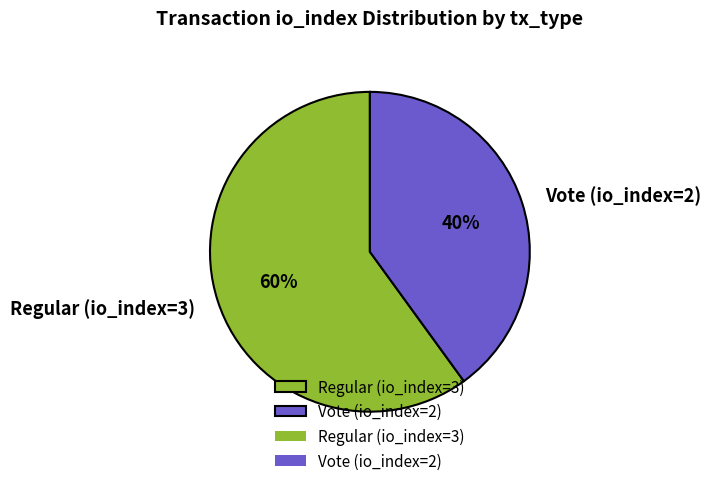

The Regular (io_index=3) slice represents 71% of the pie. True or false?

False